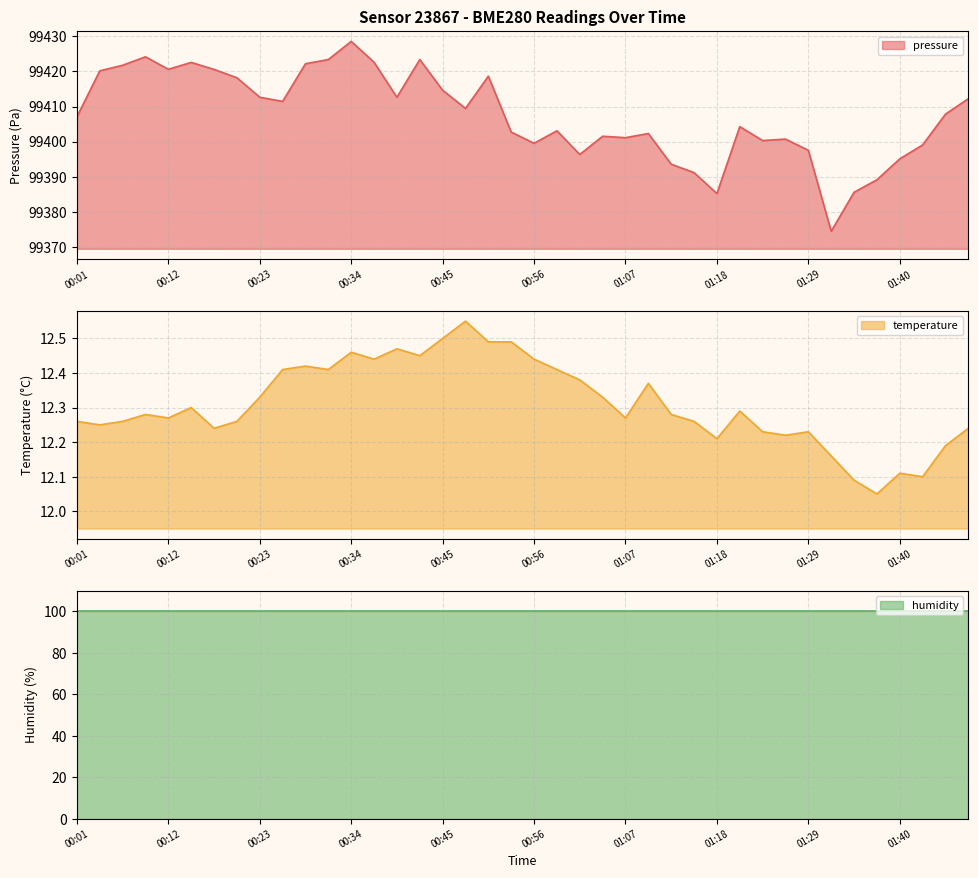

What is the minimum value for pressure?

99374.4